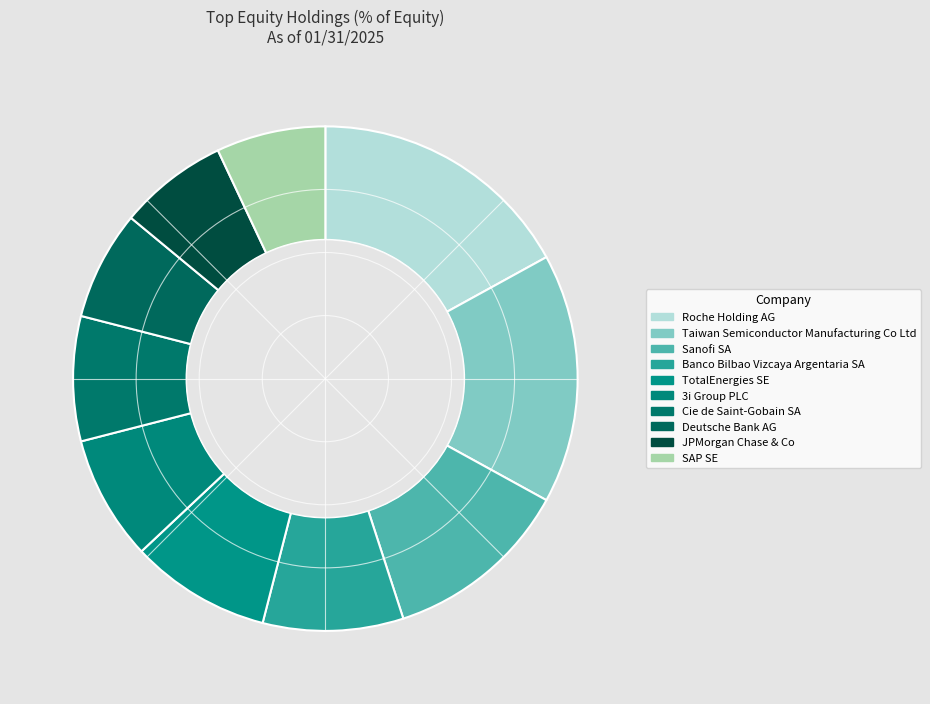

Combined, do SAP SE and Roche Holding AG account for over 50%?

No